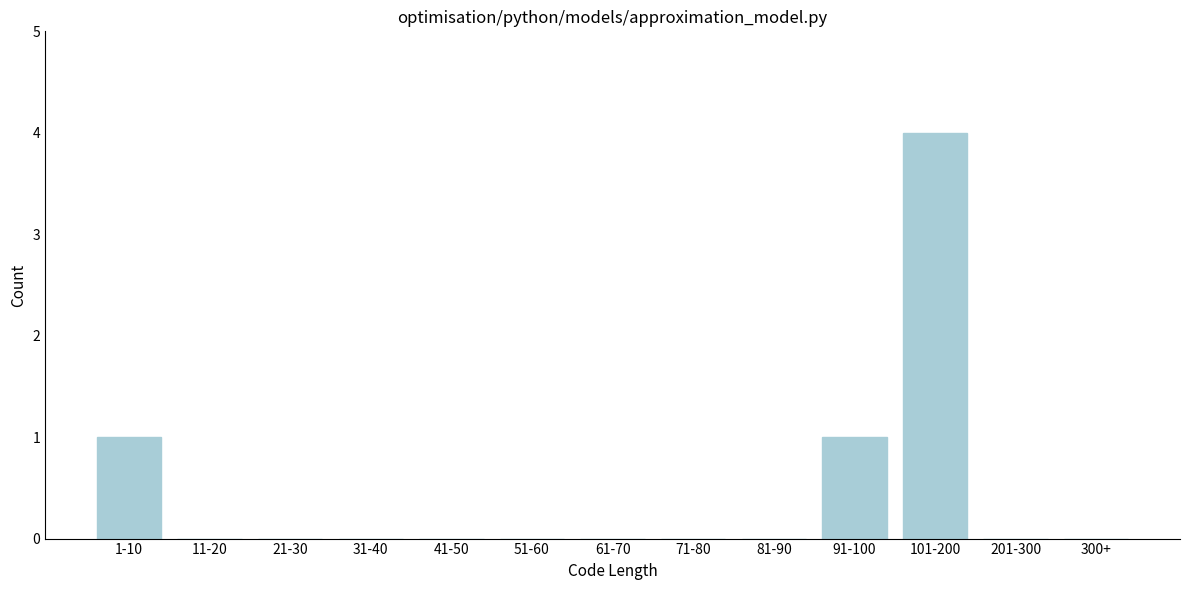

Reading left to right, transcribe all the data shown in this chart.

1-10=1	11-20=0	21-30=0	31-40=0	41-50=0	51-60=0	61-70=0	71-80=0	81-90=0	91-100=1	101-200=4	201-300=0	300+=0